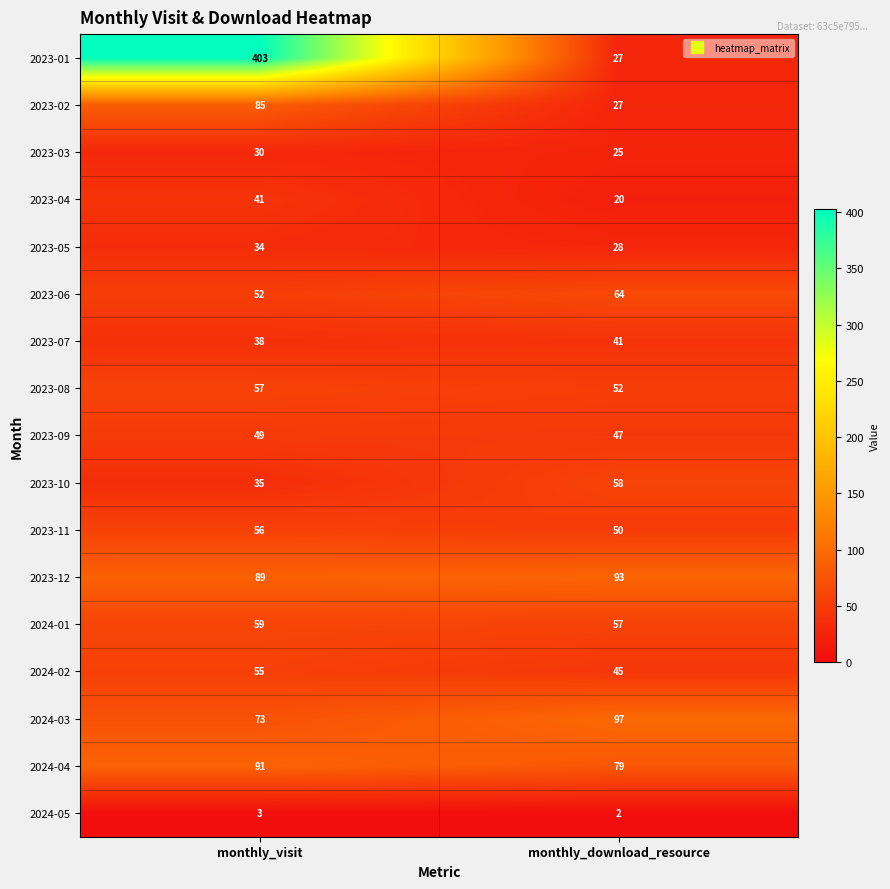

Is it true that 2023-11 equals 15 at monthly_download_resource?

False